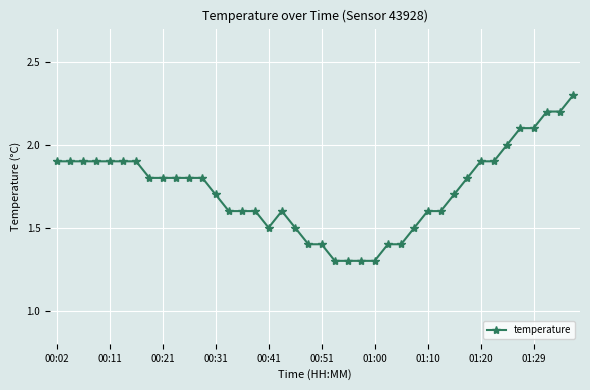

What is the average value?

1.7